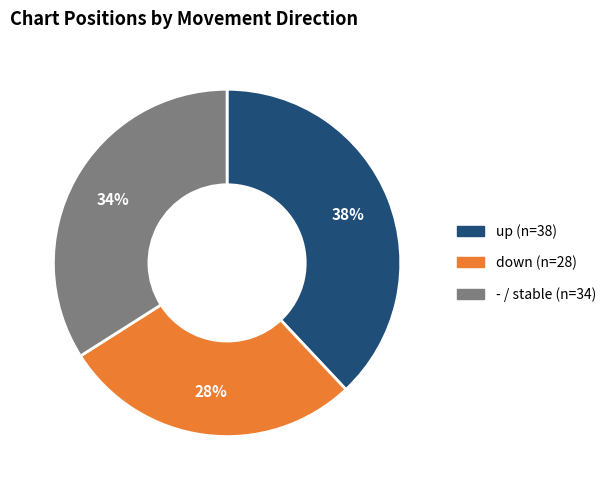

True or false: up accounts for 38% of the total.

True